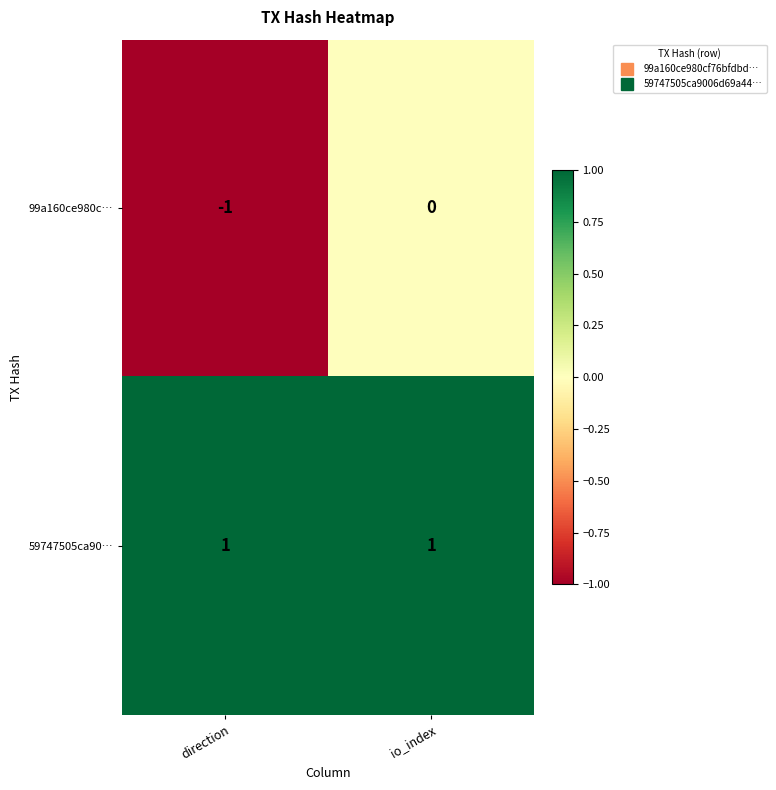

Rank the series at direction from lowest to highest value.

99a160ce980c…, 59747505ca90…